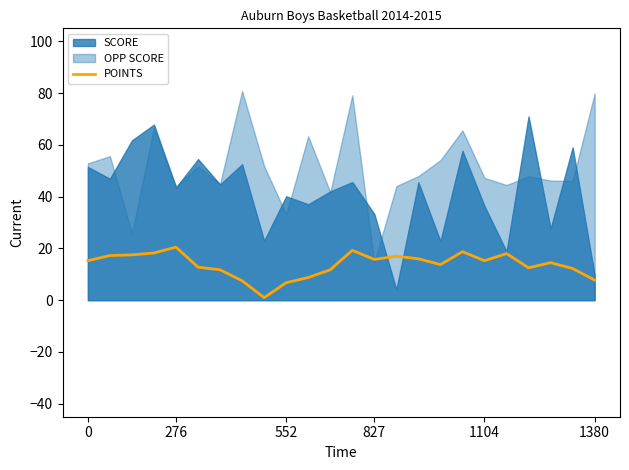

The POINTS series shows 15.2 at 0. True or false?

True